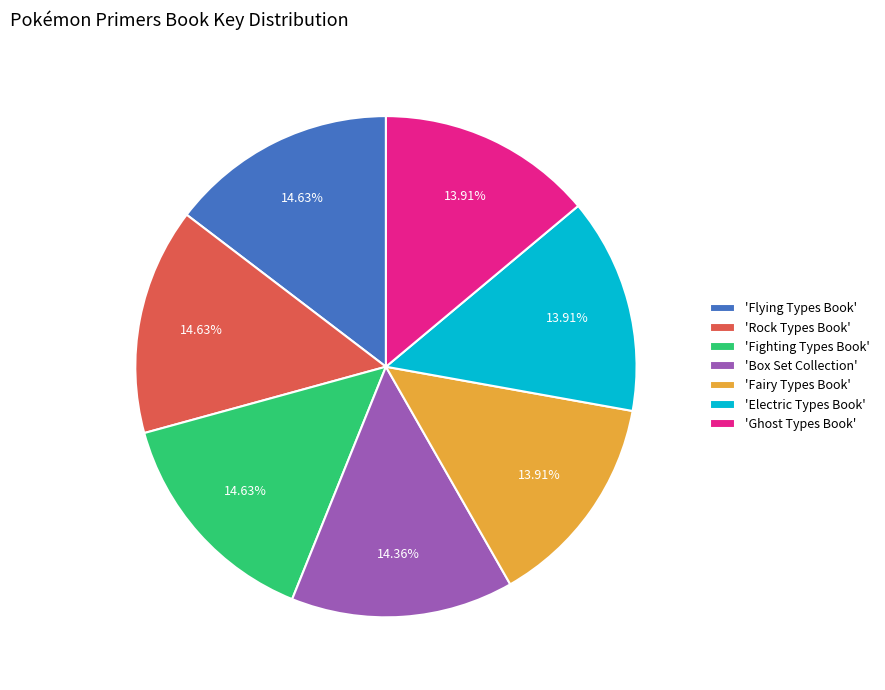

What is the ratio of the value at 'Electric Types Book' to the value at 'Box Set Collection'?

1.0